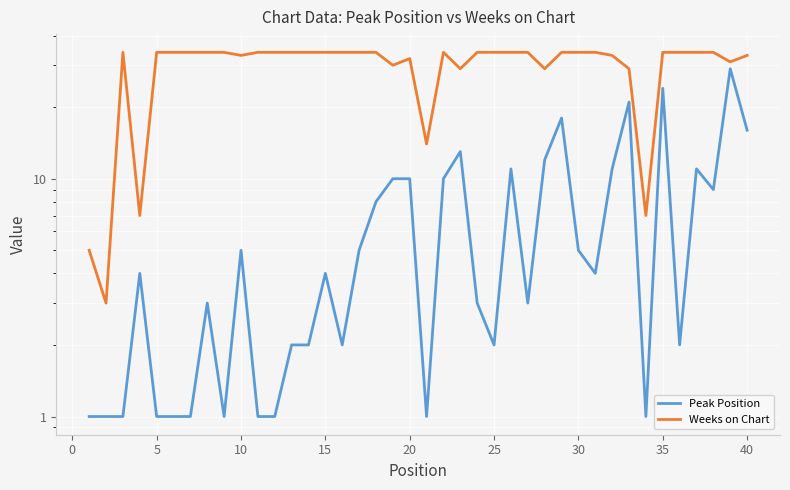

Reading left to right, list all the values displayed in this chart.

Peak Position: 1	1	1	4	1	1	1	3	1	5	1	1	2	2	4	2	5	8	10	10	1	10	13	3	2	11	3	12	18	5	4	11	21	1	24	2	11	9	29	16
Weeks on Chart: 5	3	34	7	34	34	34	34	34	33	34	34	34	34	34	34	34	34	30	32	14	34	29	34	34	34	34	29	34	34	34	33	29	7	34	34	34	34	31	33